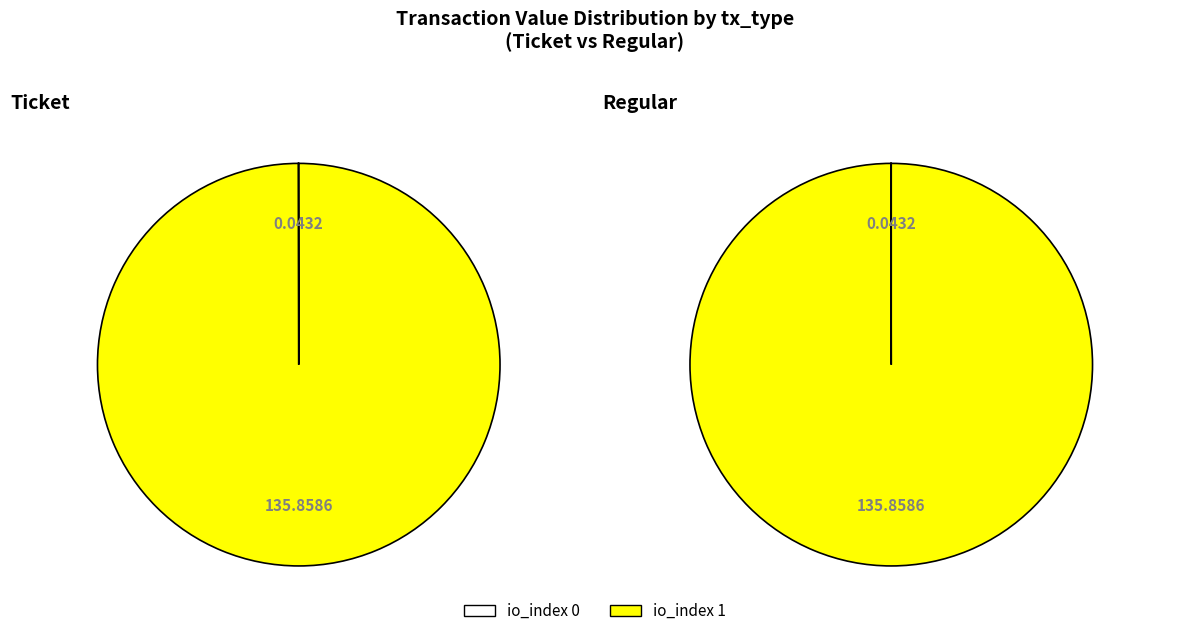

Which slice represents more than half of the pie?

io_index 1